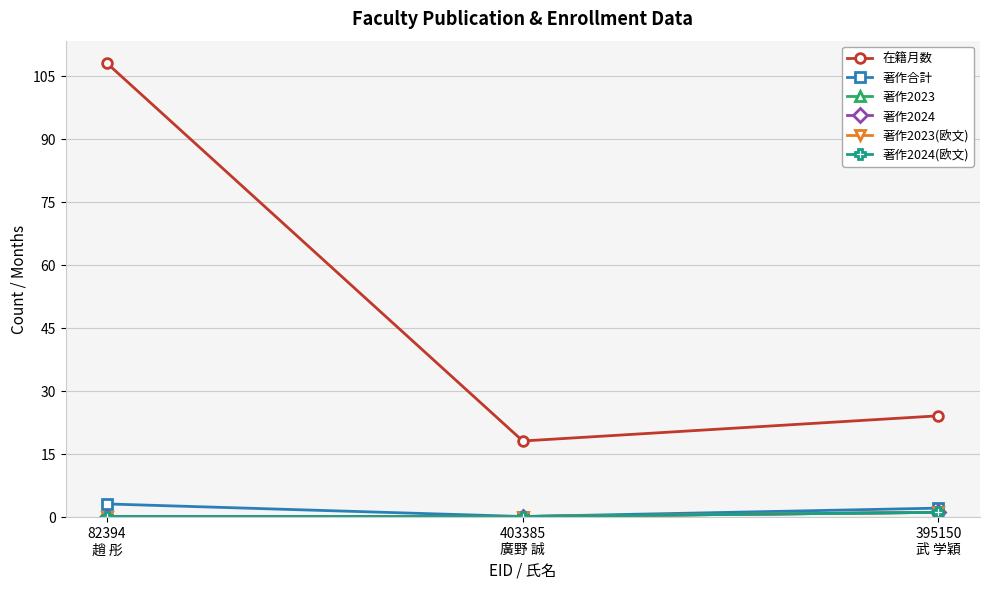

Does the chart have visible grid lines?

Yes